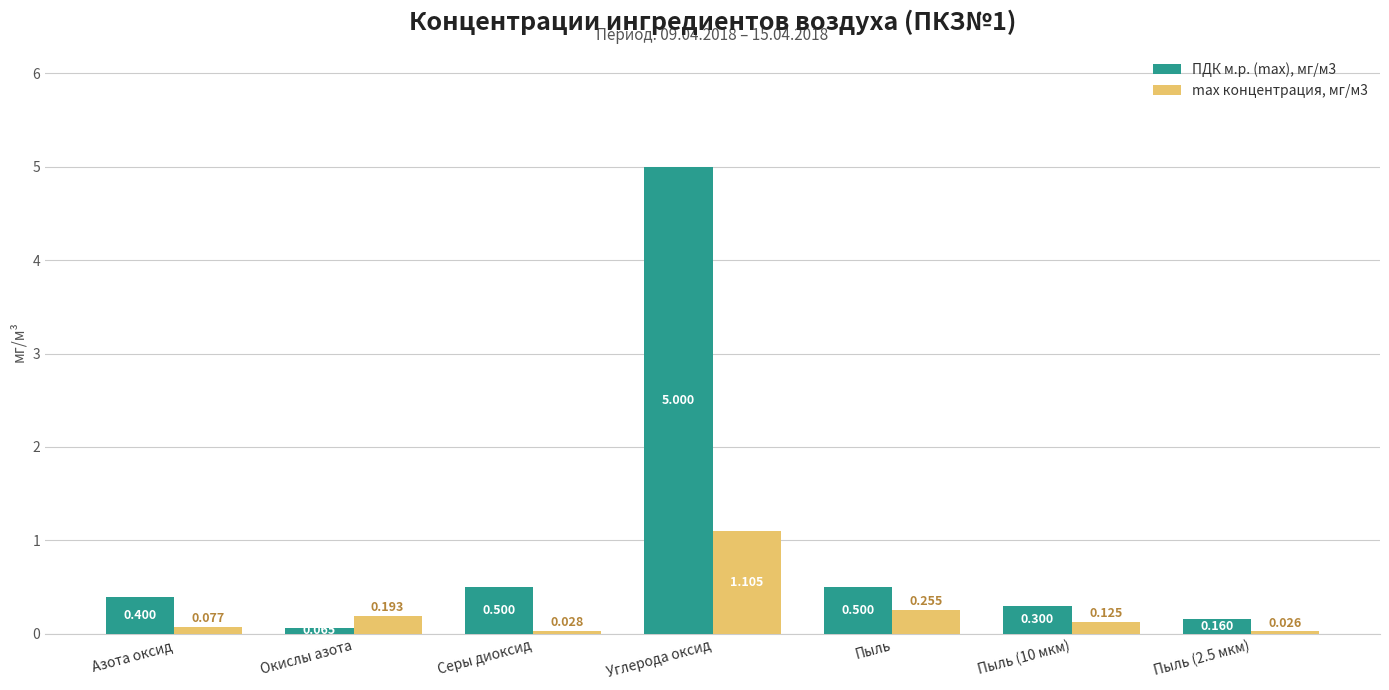

What are all the series names shown in the legend?

ПДК м.р. (max), мг/м3, max концентрация, мг/м3